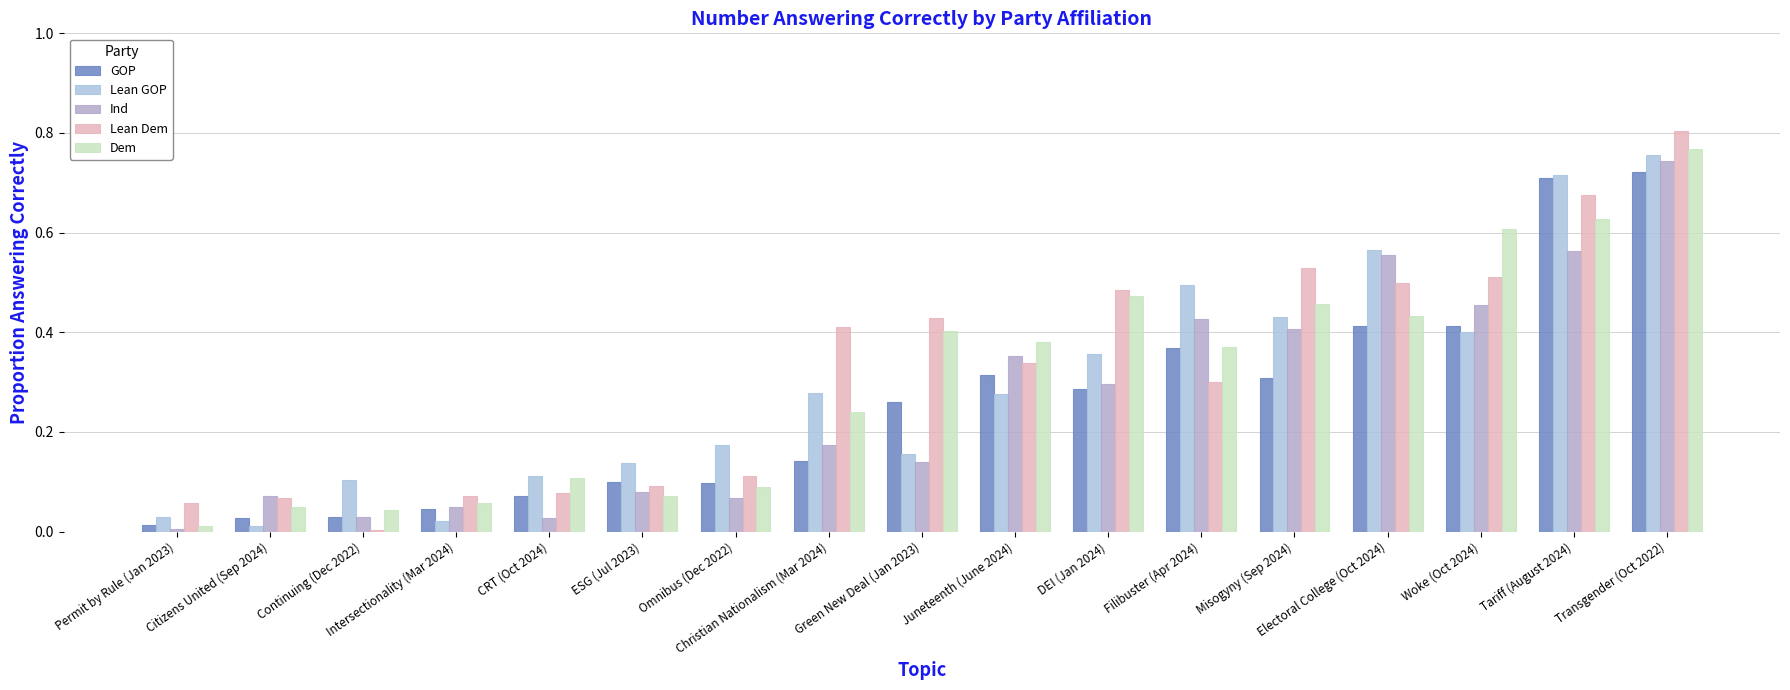

List the series in order of their peak value, lowest first.

GOP, Ind, Lean GOP, Dem, Lean Dem